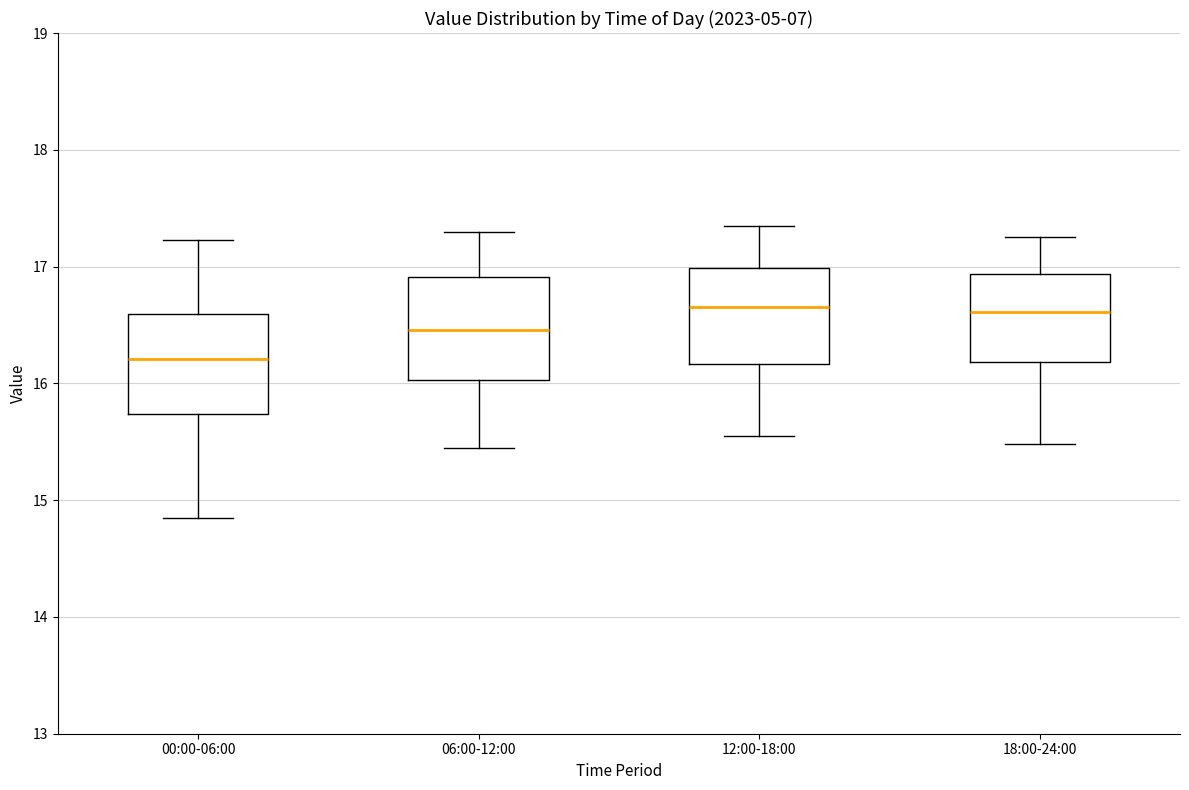

Reading left to right, read every box against the y-axis: the position of its median line, the range the box covers, and the ends of its whiskers. The values are not printed on the chart, so give them approximately, as read against the axis.

00:00-06:00: median 16.2, box 15.7 to 16.6, whiskers 14.9 to 17.2
06:00-12:00: median 16.5, box 16.0 to 16.9, whiskers 15.5 to 17.3
12:00-18:00: median 16.7, box 16.2 to 17.0, whiskers 15.6 to 17.4
18:00-24:00: median 16.6, box 16.2 to 16.9, whiskers 15.5 to 17.3